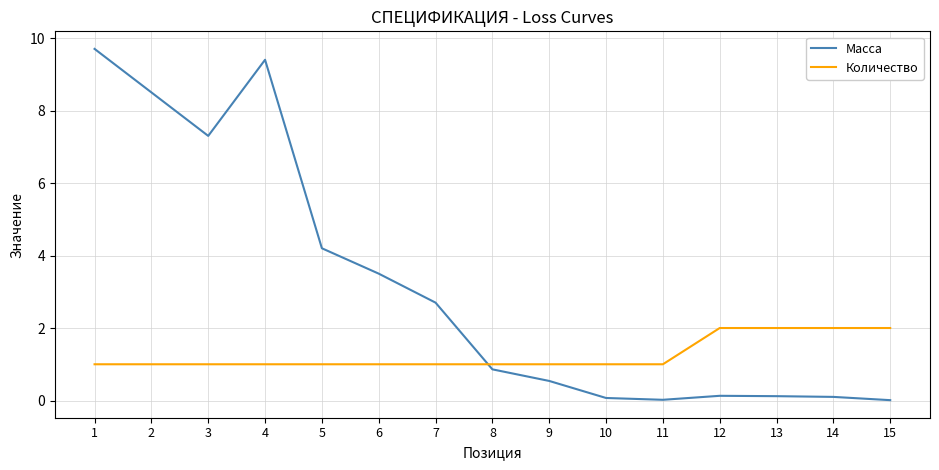

What is the average value of the Масса series?

3.1